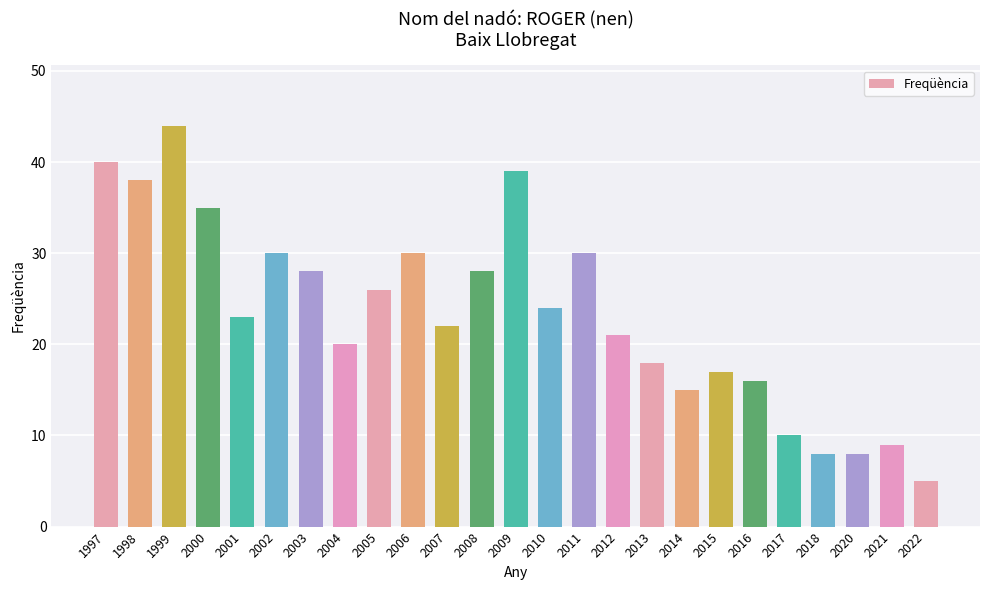

What is the greatest value displayed?

44